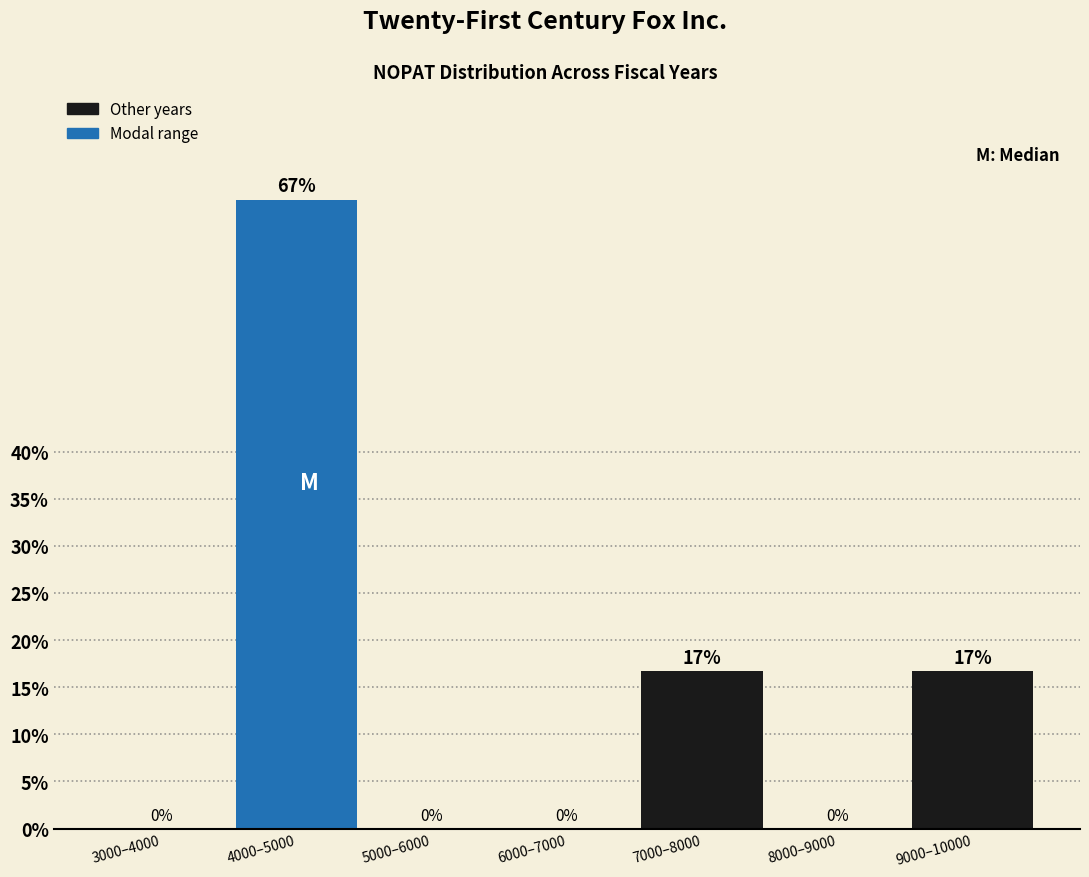

What is the change in value from 4000–5000 to 7000–8000?

-50.0